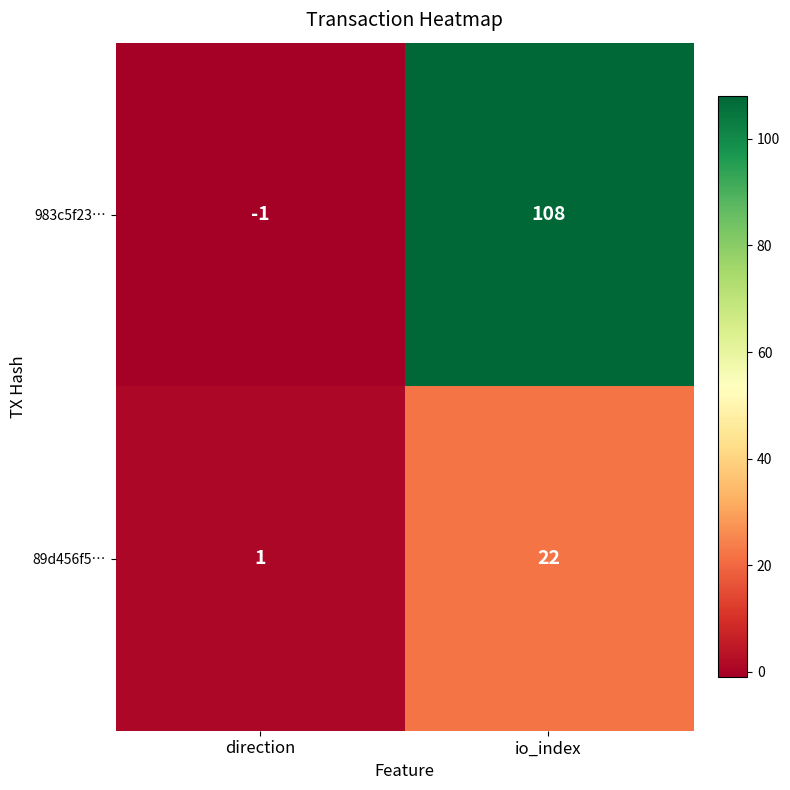

What is the spread (max minus min) of values at direction?

2